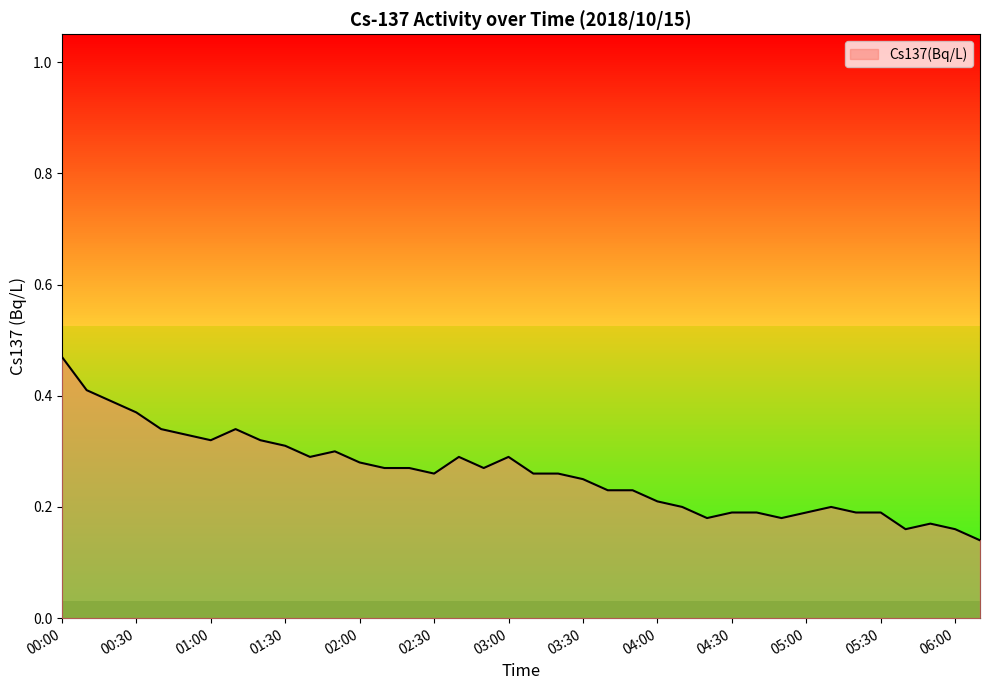

Reading left to right, transcribe all the data shown in this chart.

00:00=0.5	00:10=0.4	00:20=0.4	00:30=0.4	00:40=0.3	00:50=0.3	01:00=0.3	01:10=0.3	01:20=0.3	01:30=0.3	01:40=0.3	01:50=0.3	02:00=0.3	02:10=0.3	02:20=0.3	02:30=0.3	02:40=0.3	02:50=0.3	03:00=0.3	03:10=0.3	03:20=0.3	03:30=0.2	03:40=0.2	03:50=0.2	04:00=0.2	04:10=0.2	04:20=0.2	04:30=0.2	04:40=0.2	04:50=0.2	05:00=0.2	05:10=0.2	05:20=0.2	05:30=0.2	05:40=0.2	05:50=0.2	06:00=0.2	06:10=0.1